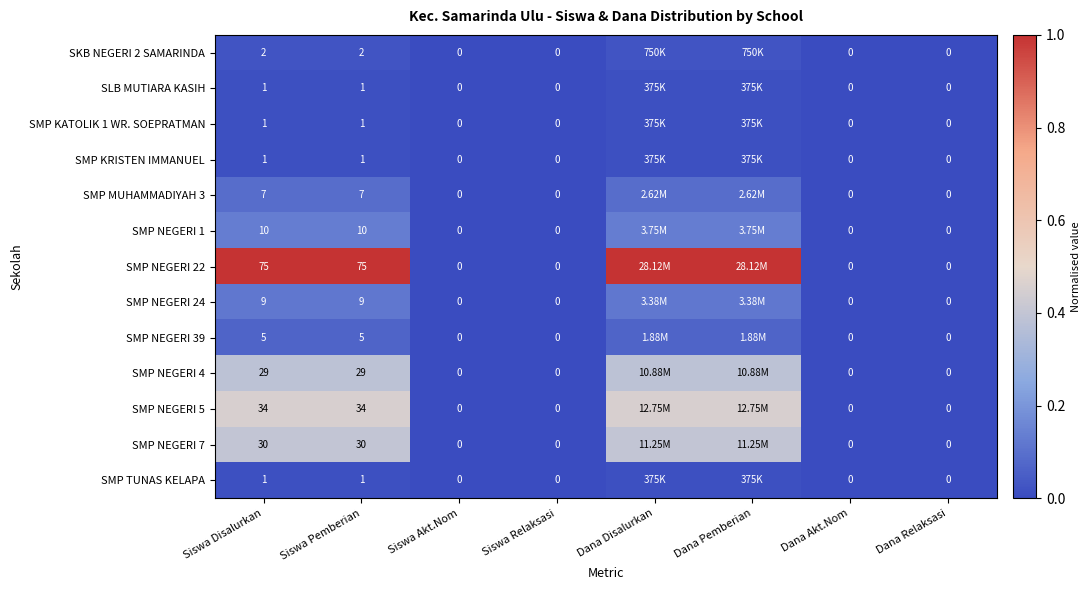

Is the value of SMP NEGERI 4 at Siswa Pemberian greater than the value of SMP NEGERI 5 at Siswa Akt.Nom?

Yes